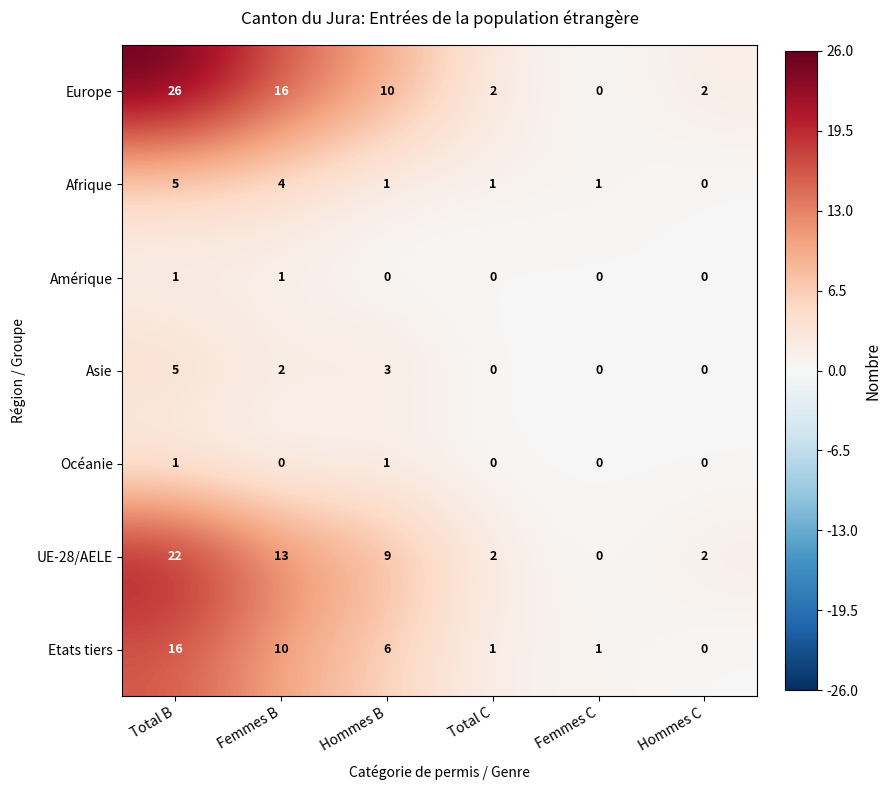

Is it true that Asie equals 0 at Femmes C?

True